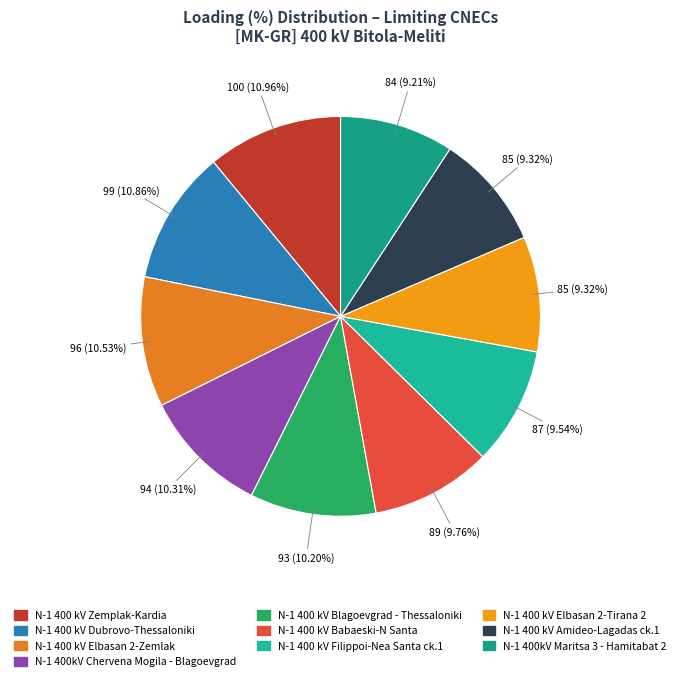

To the nearest percent, what portion does N-1 400 kV Amideo-Lagadas ck.1 represent?

9%